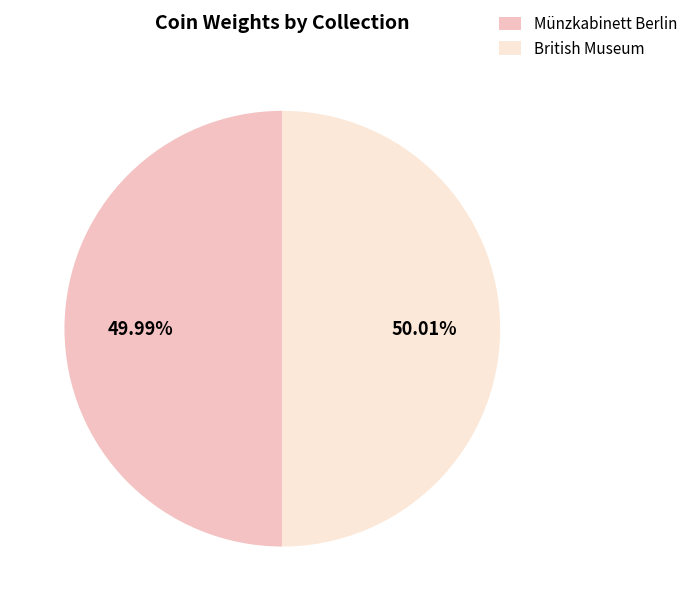

How much of the chart is everything except British Museum?

50.0%